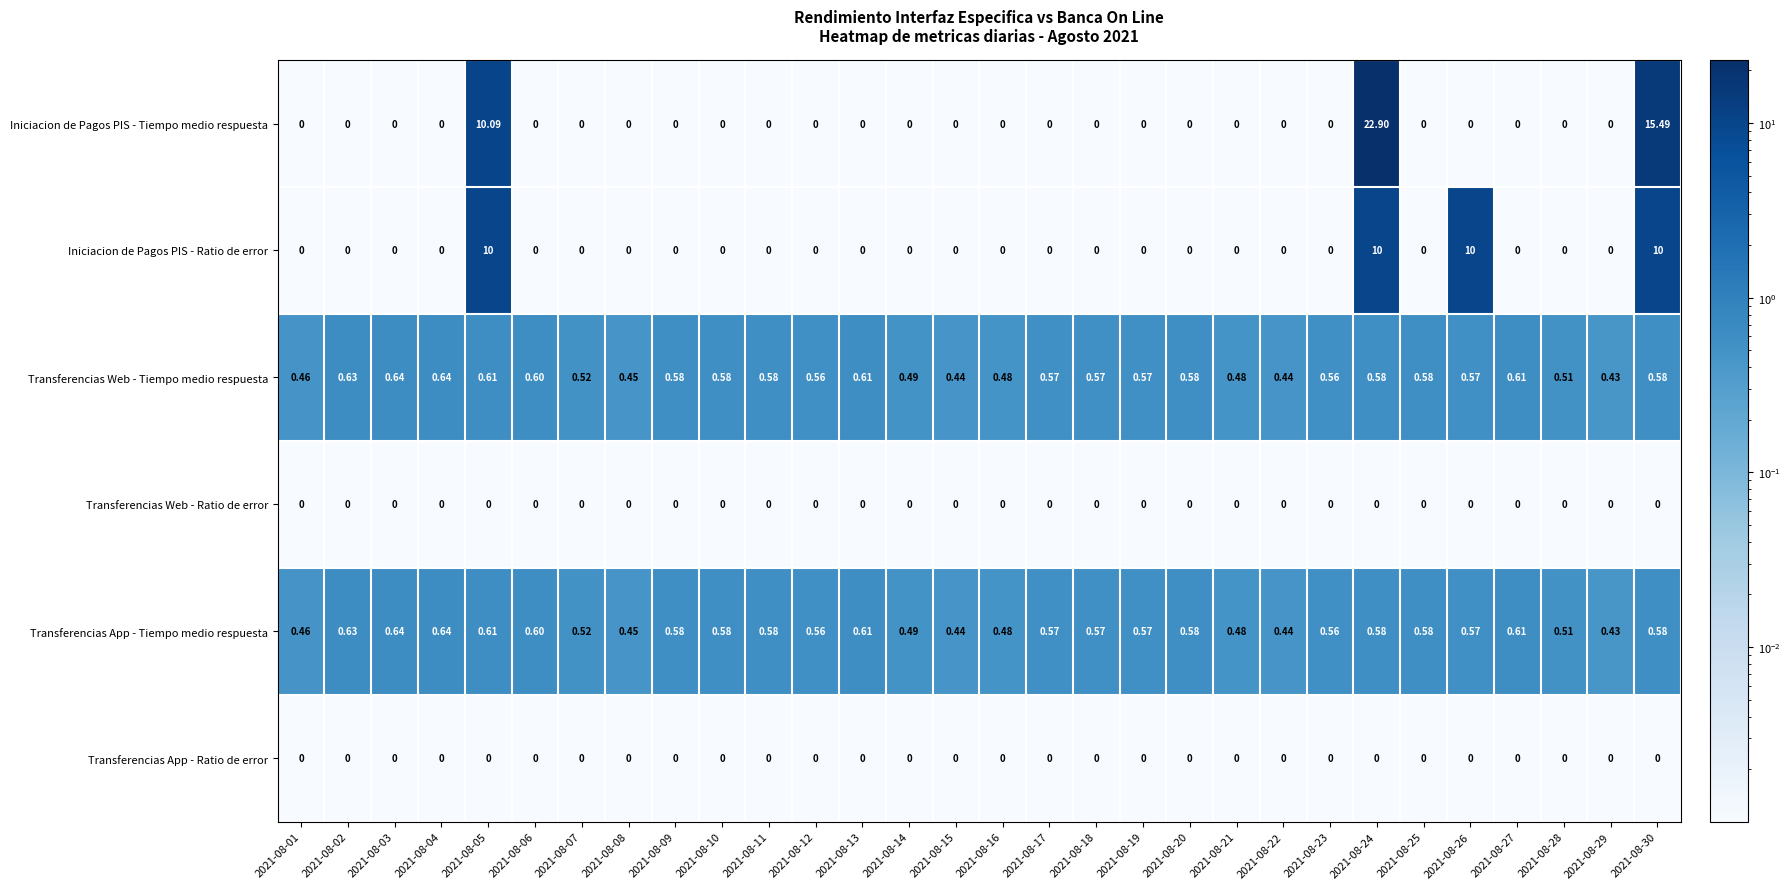

Between 2021-08-09 and 2021-08-24, which series saw the biggest shift?

Iniciacion de Pagos PIS - Tiempo medio respuesta